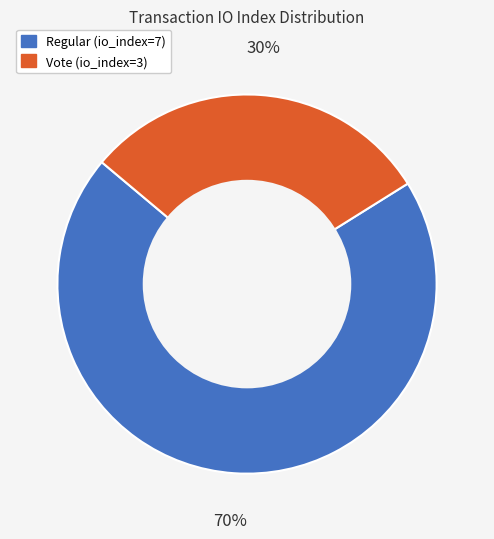

Does Vote (io_index=3) represent more than half of the total?

No